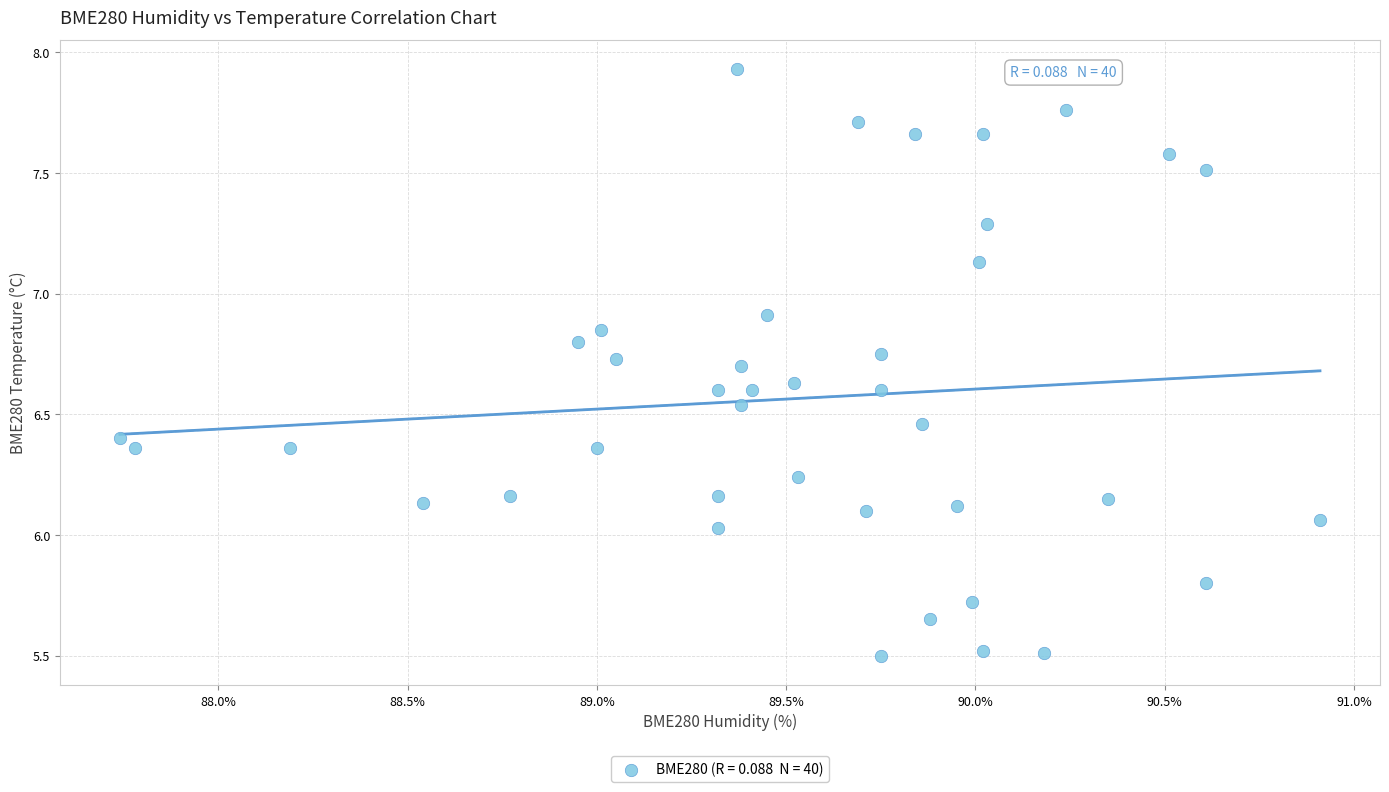

What is the range of Y values (max minus min)?

2.4